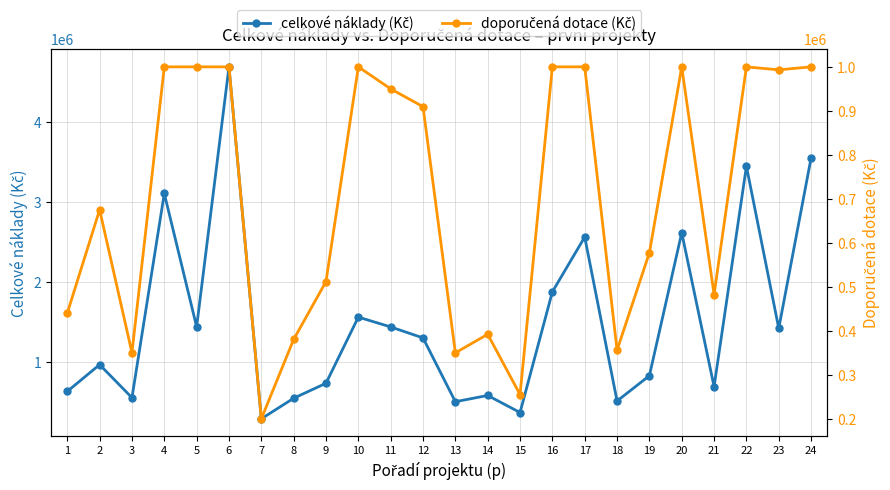

Where is the first local maximum for celkové náklady (Kč)?

2